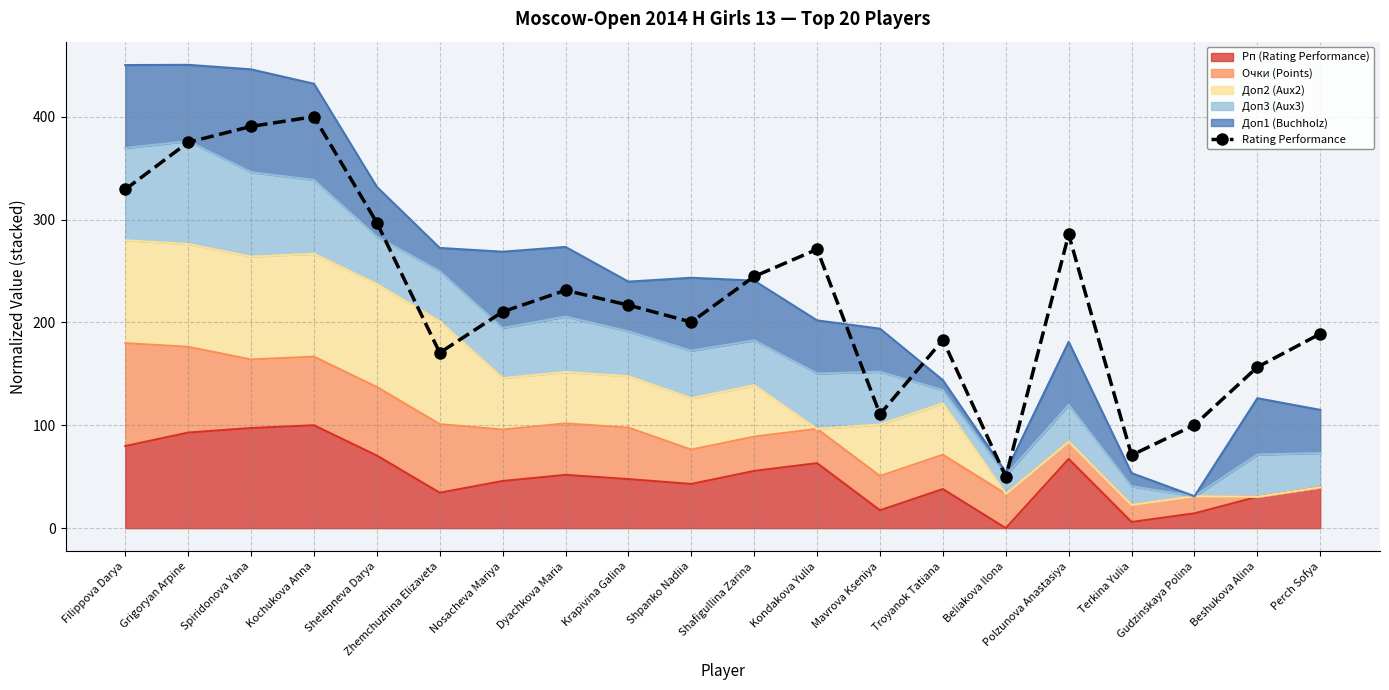

List the labels in order of value, largest first.

Kochukova Anna, Spiridonova Yana, Grigoryan Arpine, Filippova Darya, Shelepneva Darya, Polzunova Anastasiya, Kondakova Yulia, Shafigullina Zarina, Dyachkova Maria, Krapivina Galina, Nosacheva Mariya, Shpanko Nadiia, Perch Sofya, Troyanok Tatiana, Zhemchuzhina Elizaveta, Beshukova Alina, Mavrova Kseniya, Gudzinskaya Polina, Terkina Yulia, Beliakova Ilona